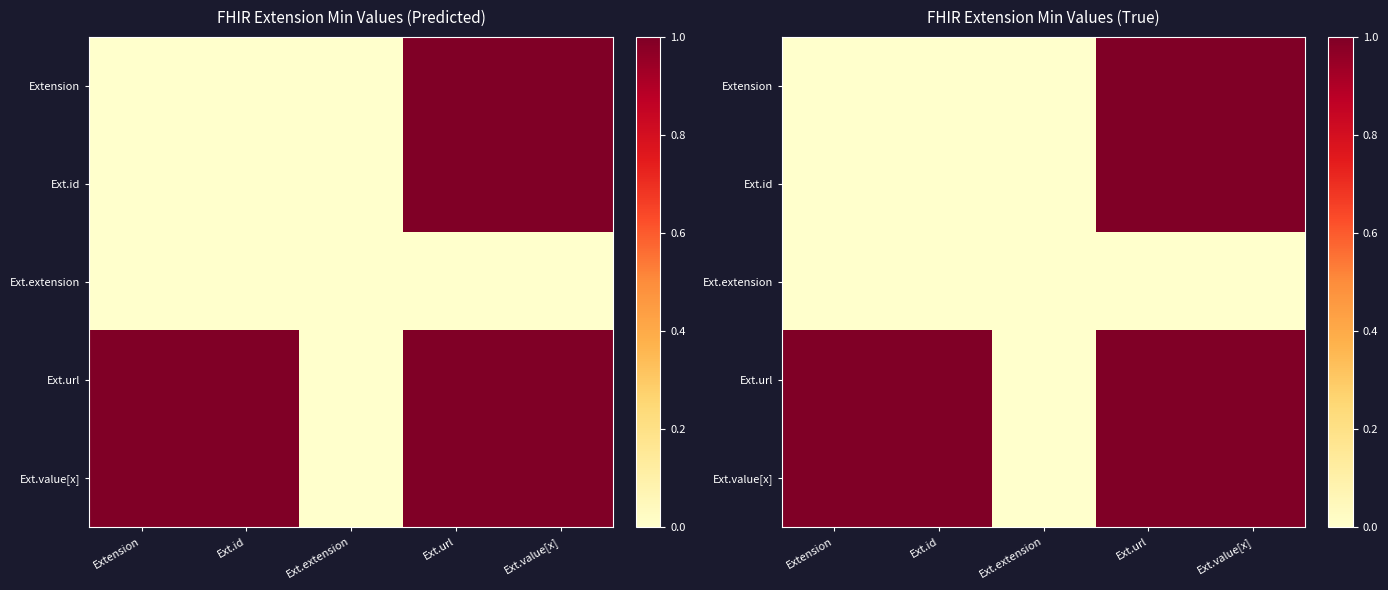

Which has a higher value, Ext.id or Ext.url?

Ext.url